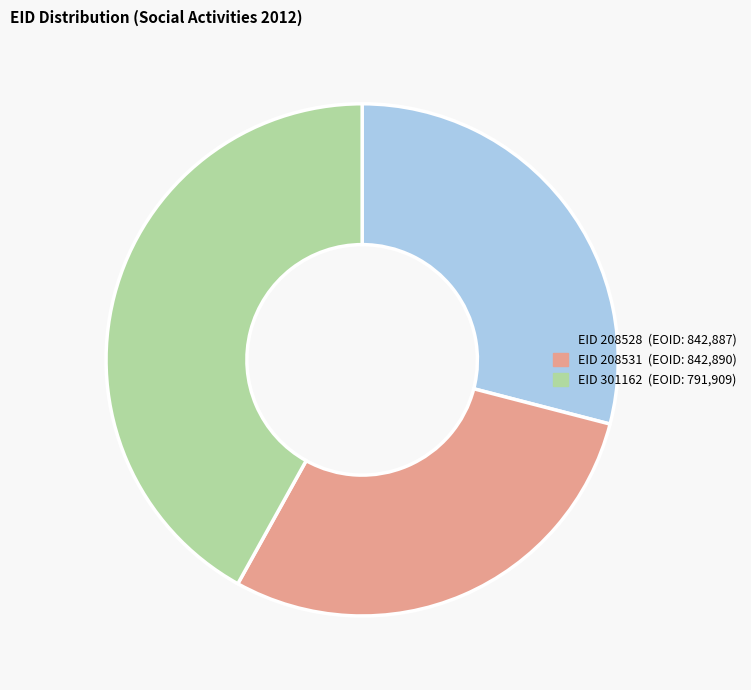

Does any single category account for the majority?

No